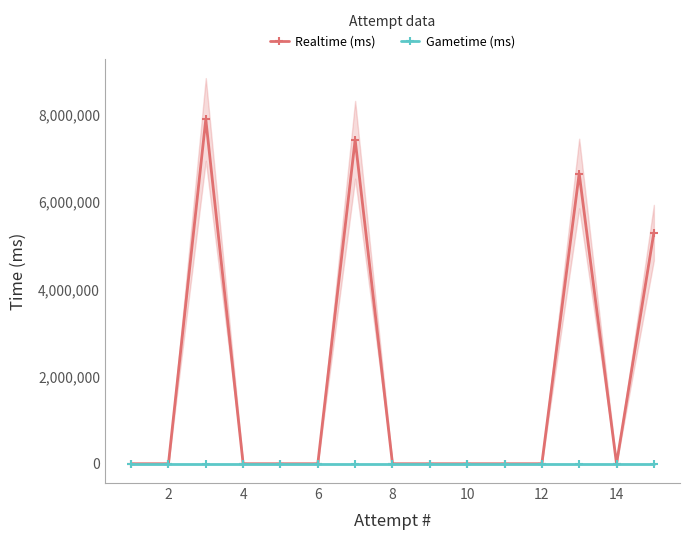

True or false: Gametime (ms) and Realtime (ms) intersect in this chart.

False